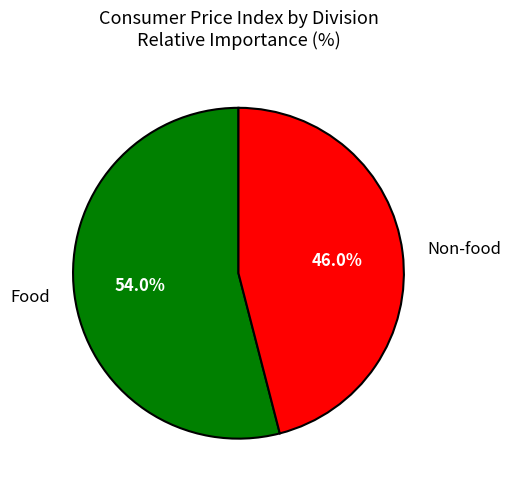

To the nearest percent, what is the difference between the largest and smallest slice percentages?

8%